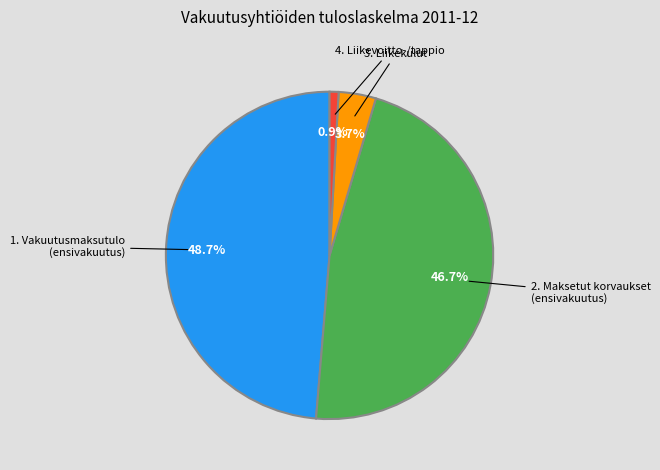

To the nearest percent, what percentage of the pie is 4. Liikevoitto-/tappio?

1%